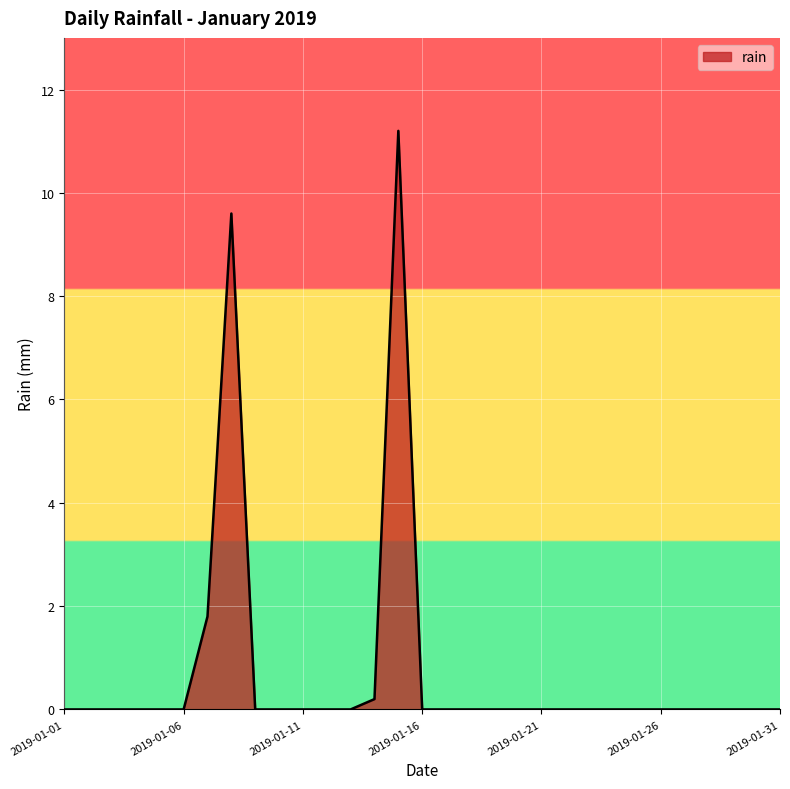

What is the difference between the second highest and second lowest values?

9.6